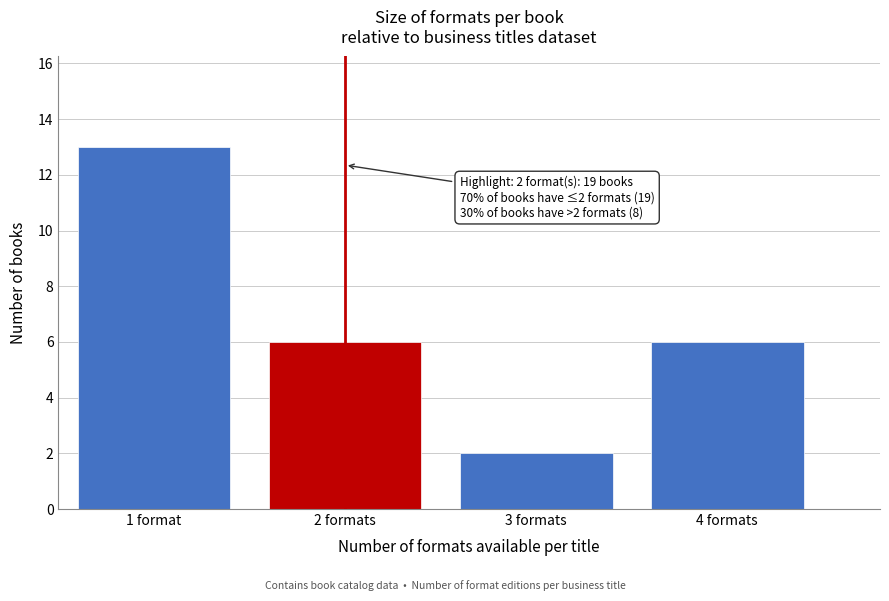

Reading left to right, list all the values displayed in this chart.

1 format=13	2 formats=6	3 formats=2	4 formats=6